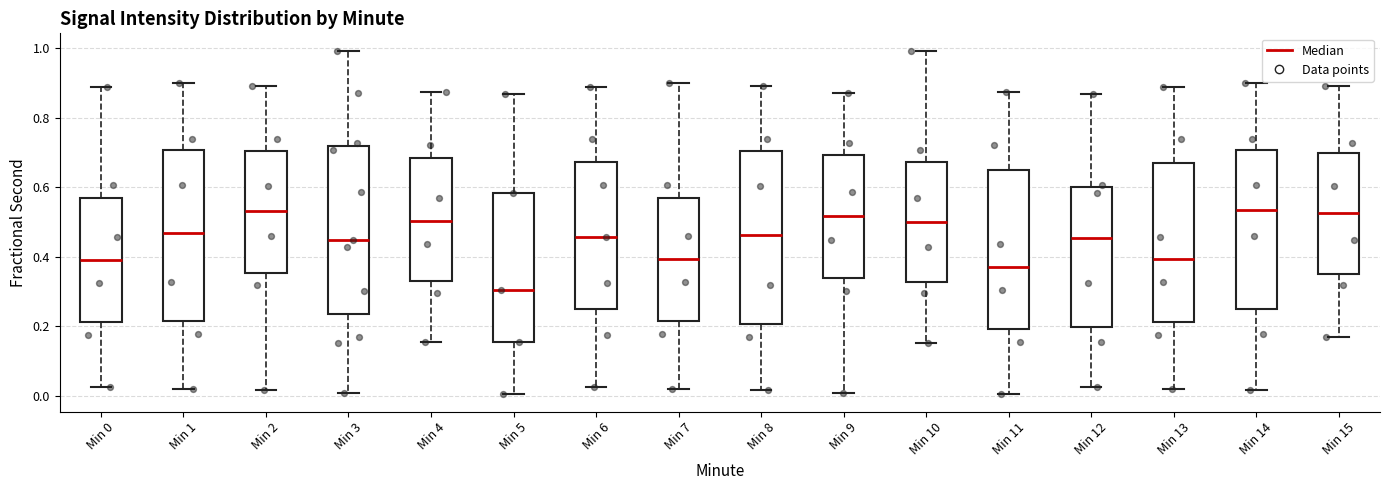

Reading left to right, read every box against the y-axis: the position of its median line, the range the box covers, and the ends of its whiskers. The values are not printed on the chart, so give them approximately, as read against the axis.

Min 0: median 0.40, box 0.22 to 0.56, whiskers 0.02 to 0.88
Min 1: median 0.46, box 0.22 to 0.70, whiskers 0.02 to 0.90
Min 2: median 0.54, box 0.36 to 0.70, whiskers 0.02 to 0.90
Min 3: median 0.44, box 0.24 to 0.72, whiskers 0.00 to 1.00
Min 4: median 0.50, box 0.34 to 0.68, whiskers 0.16 to 0.88
Min 5: median 0.30, box 0.16 to 0.58, whiskers 0.00 to 0.86
Min 6: median 0.46, box 0.24 to 0.68, whiskers 0.02 to 0.88
Min 7: median 0.40, box 0.22 to 0.58, whiskers 0.02 to 0.90
Min 8: median 0.46, box 0.20 to 0.70, whiskers 0.02 to 0.90
Min 9: median 0.52, box 0.34 to 0.70, whiskers 0.00 to 0.88
Min 10: median 0.50, box 0.32 to 0.68, whiskers 0.16 to 1.00
Min 11: median 0.38, box 0.20 to 0.66, whiskers 0.00 to 0.88
Min 12: median 0.46, box 0.20 to 0.60, whiskers 0.02 to 0.86
Min 13: median 0.40, box 0.22 to 0.66, whiskers 0.02 to 0.88
Min 14: median 0.54, box 0.24 to 0.70, whiskers 0.02 to 0.90
Min 15: median 0.52, box 0.36 to 0.70, whiskers 0.16 to 0.90